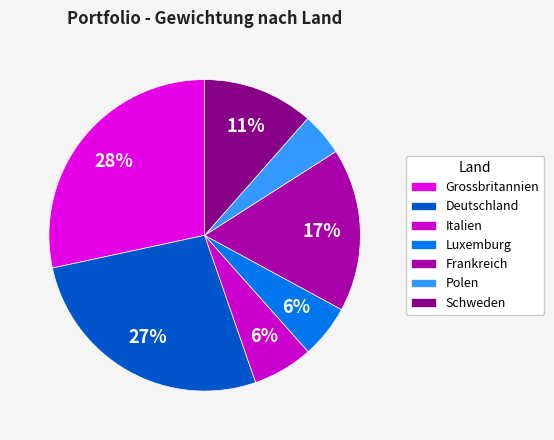

Count the number of slices in the pie.

7